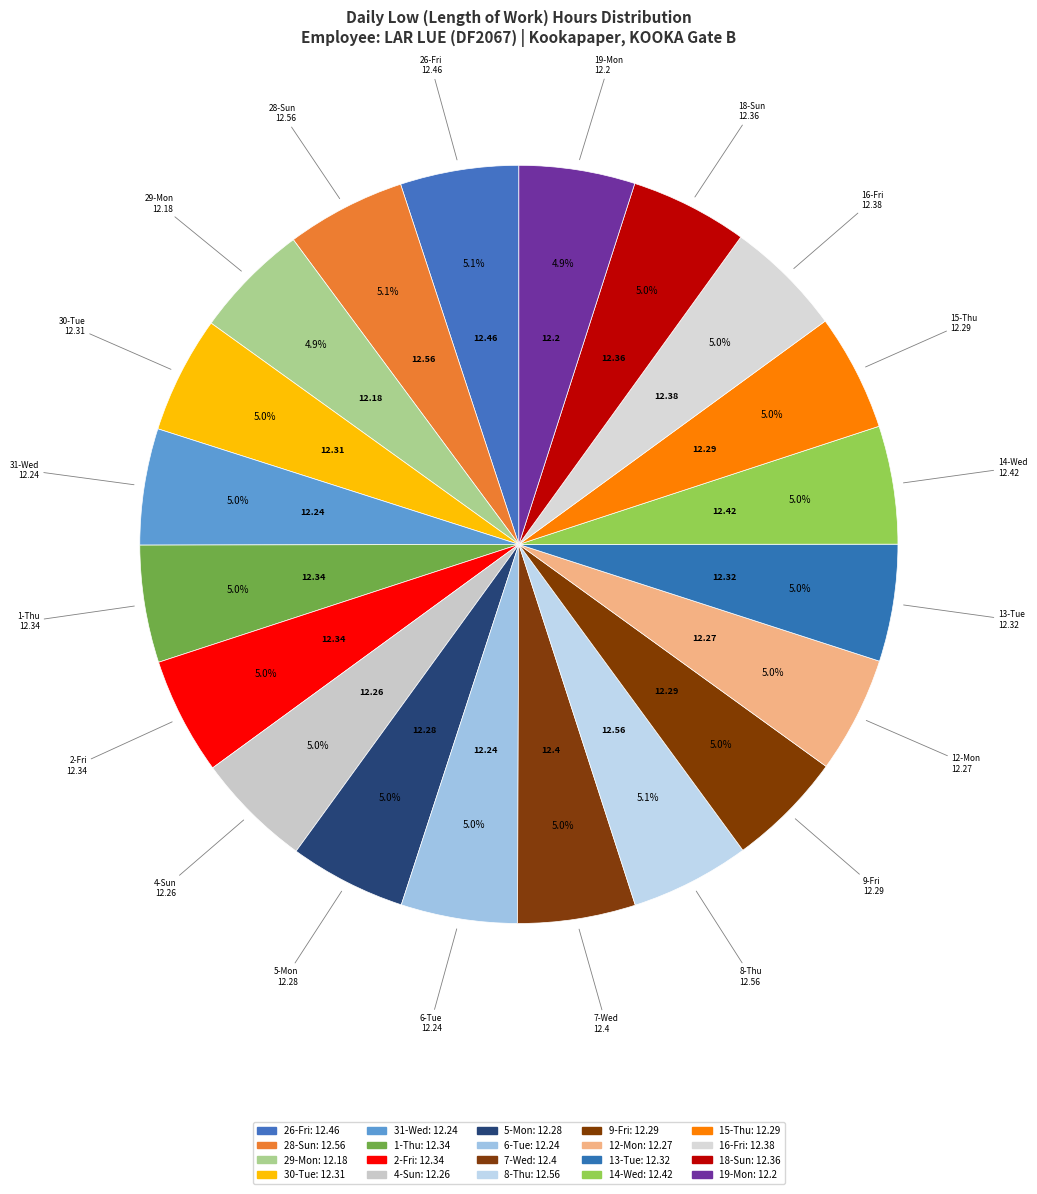

Approximately how many times larger is the value at 19-Mon compared to 12-Mon?

1.0